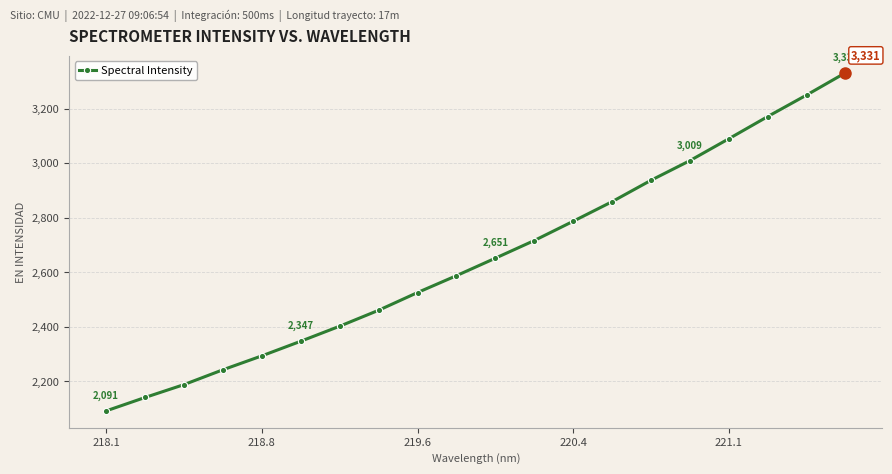

What is the greatest value displayed?

3331.1